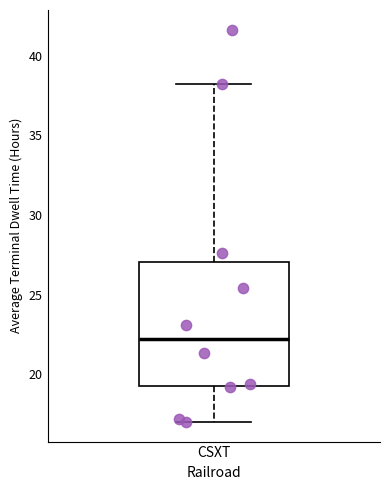

Transcribe this box plot: give where the median line is, the range the box spans, and where the two whiskers end, as read against the y-axis. The values are not printed on the chart, so give them approximately, as read against the axis.

median 22, box 19 to 27, whiskers 17 to 38